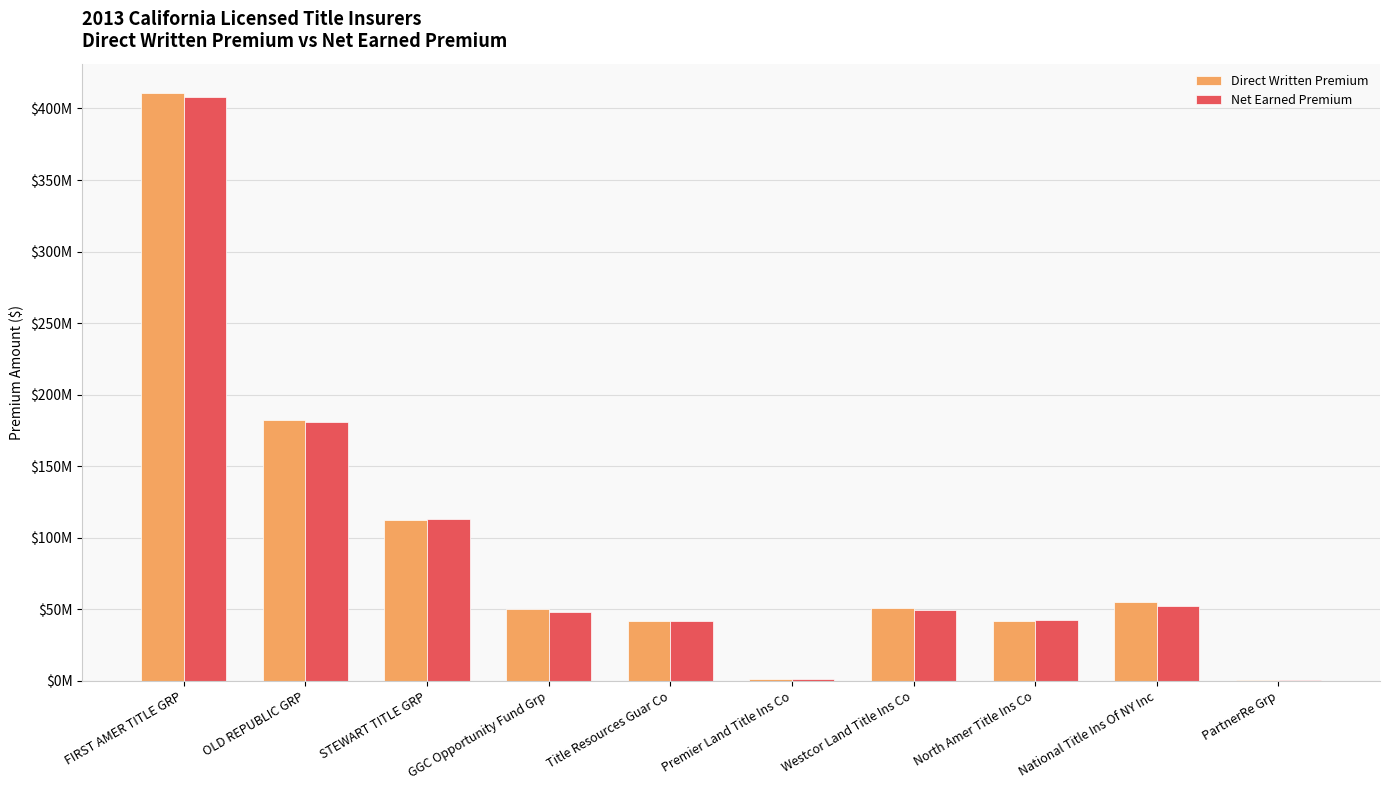

What is the label of the 5th bar from the left?

Title Resources Guar Co